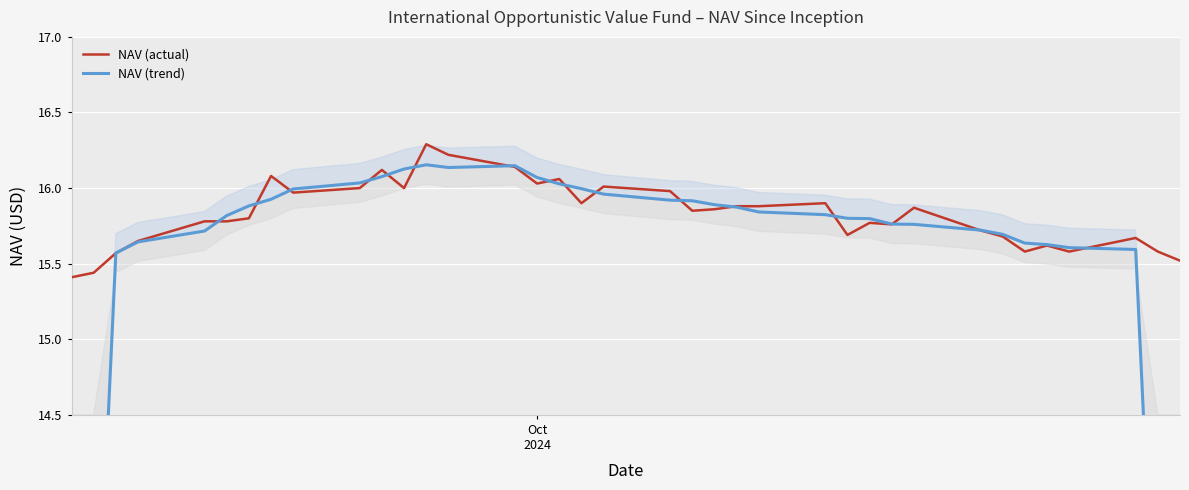

What is the average value of the NAV (actual) series?

15.8